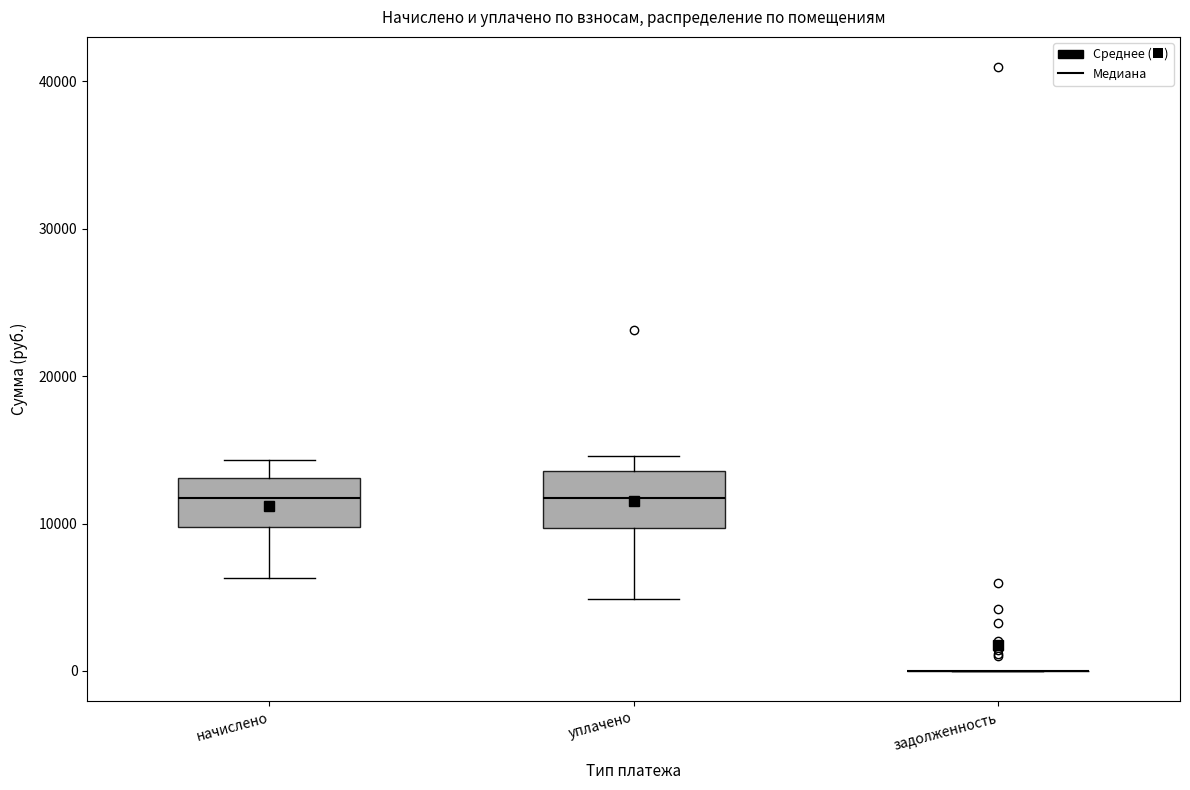

Where does the median line of the box for начислено sit on the y-axis? The values are not printed on the chart, so give them approximately, as read against the axis.

12000